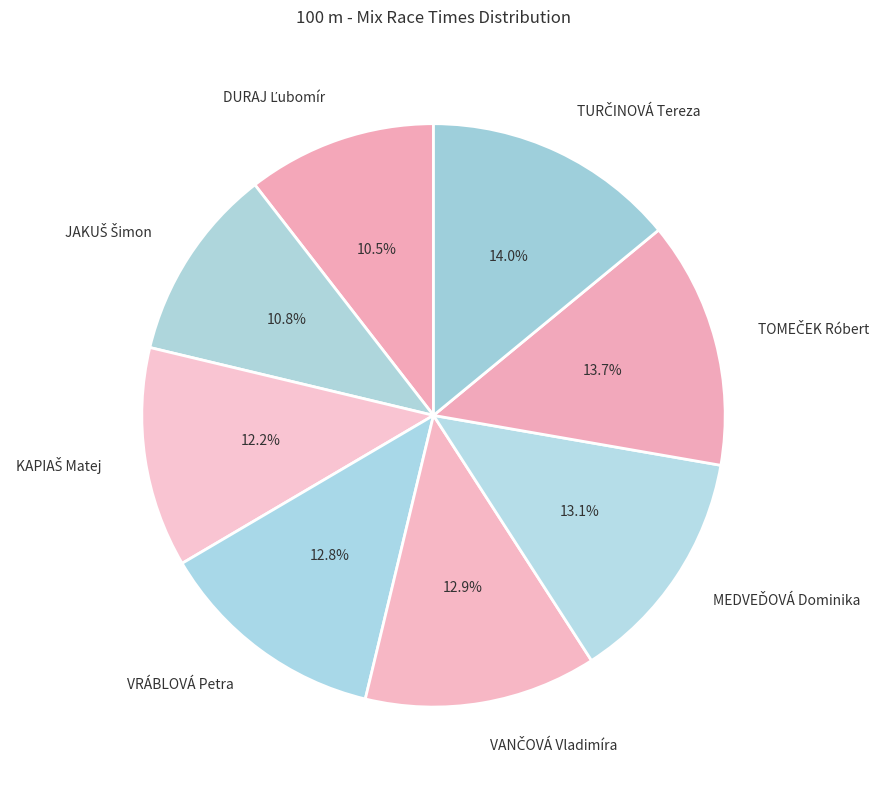

Is VRÁBLOVÁ Petra the majority of the pie?

No